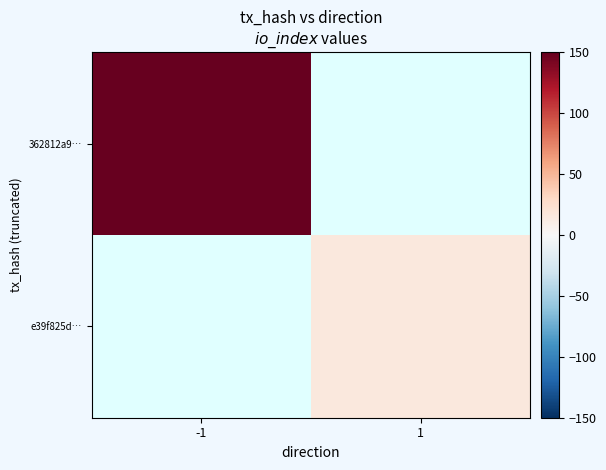

How many positive values does the e39f825d… series have?

1